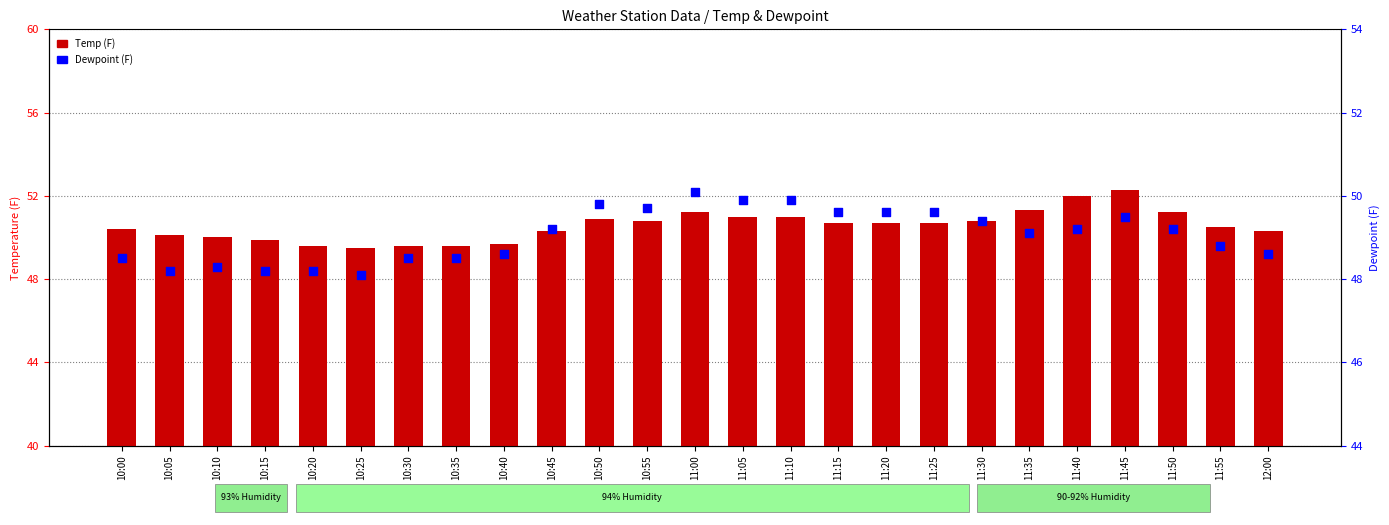

What are all the series names shown in the legend?

Temp (F), Dewpoint (F)